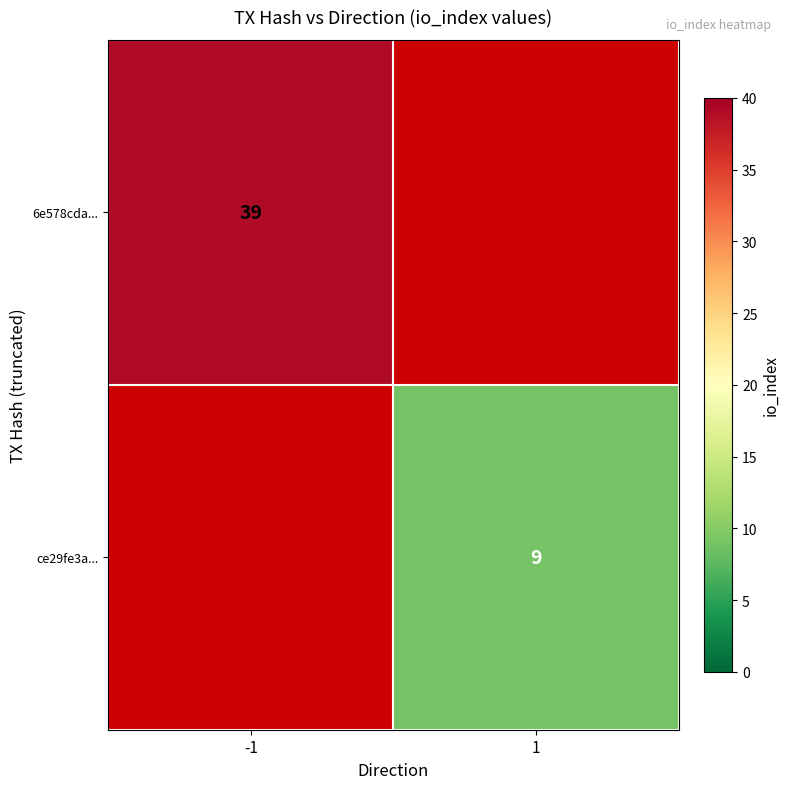

Is the value of 6e578cda... at -1 greater than the value of ce29fe3a... at 1?

Yes